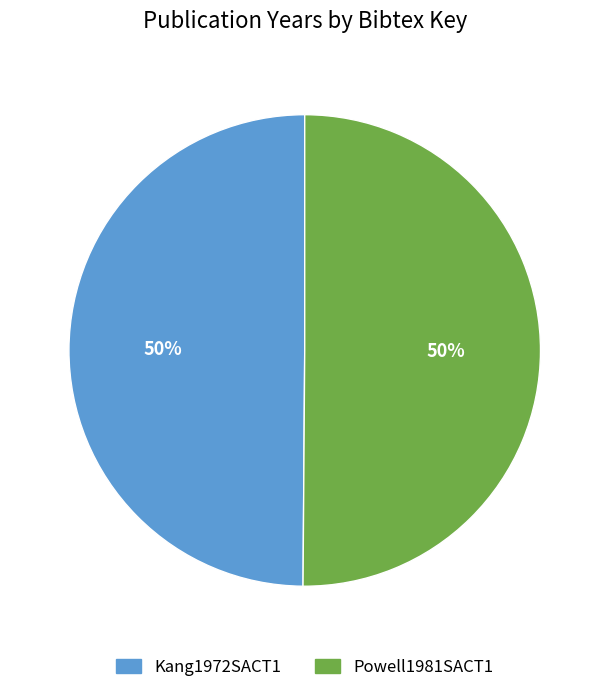

What is the ratio of the value at Powell1981SACT1 to the value at Kang1972SACT1?

1.0